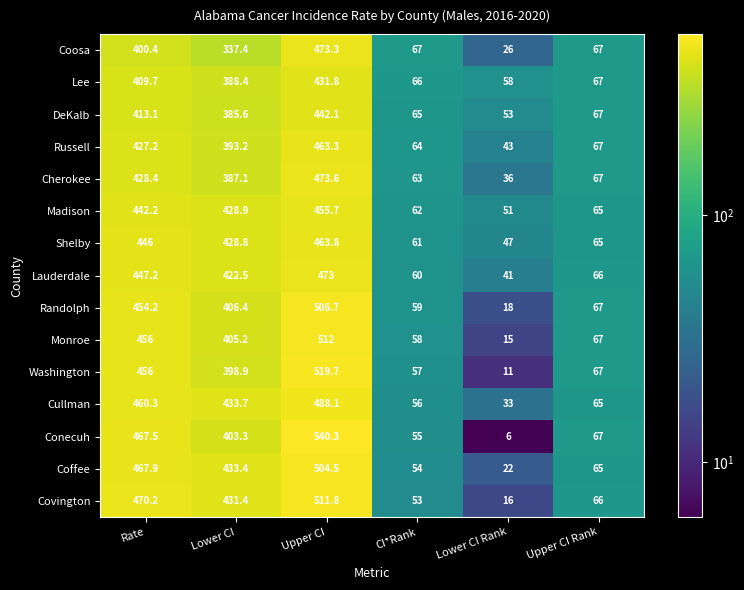

At which label does Randolph first exceed 406?

Rate